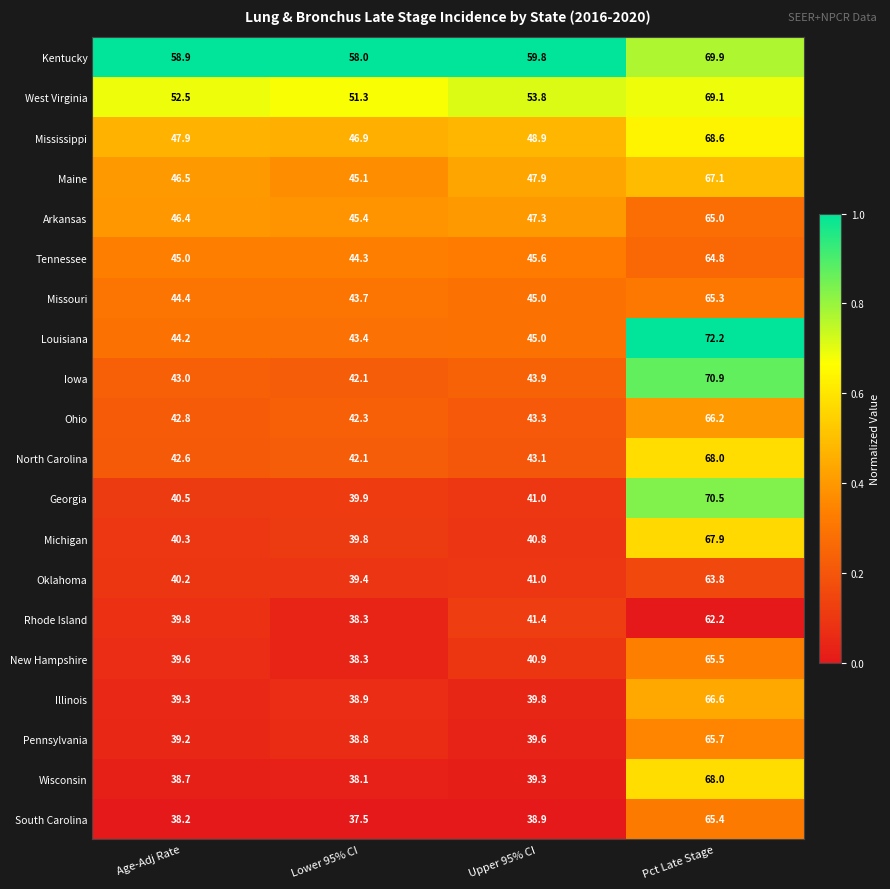

How many series are shown in this chart?

20